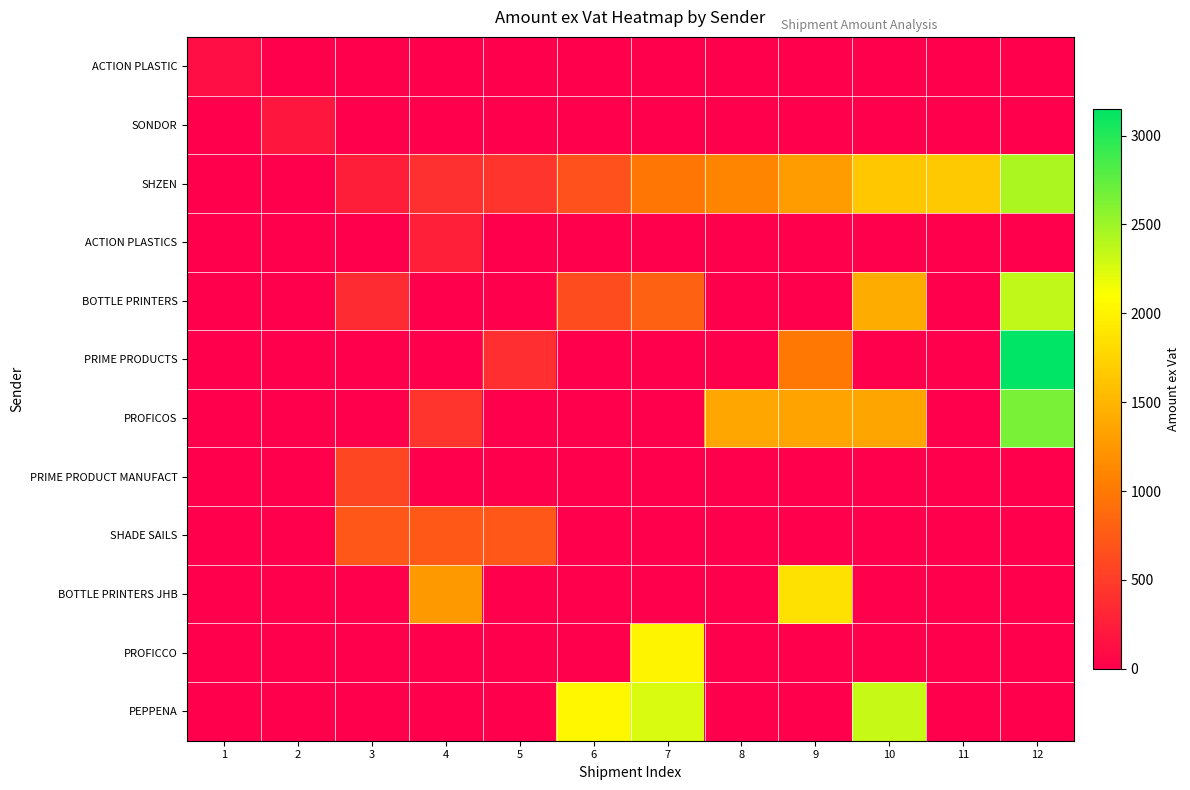

What is the total value across all series at 1?

113.8